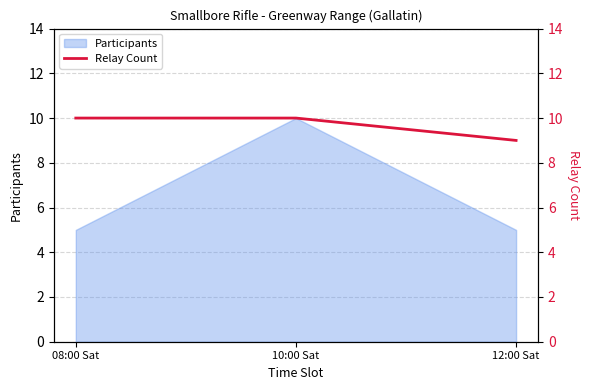

What is the greatest value displayed?

10